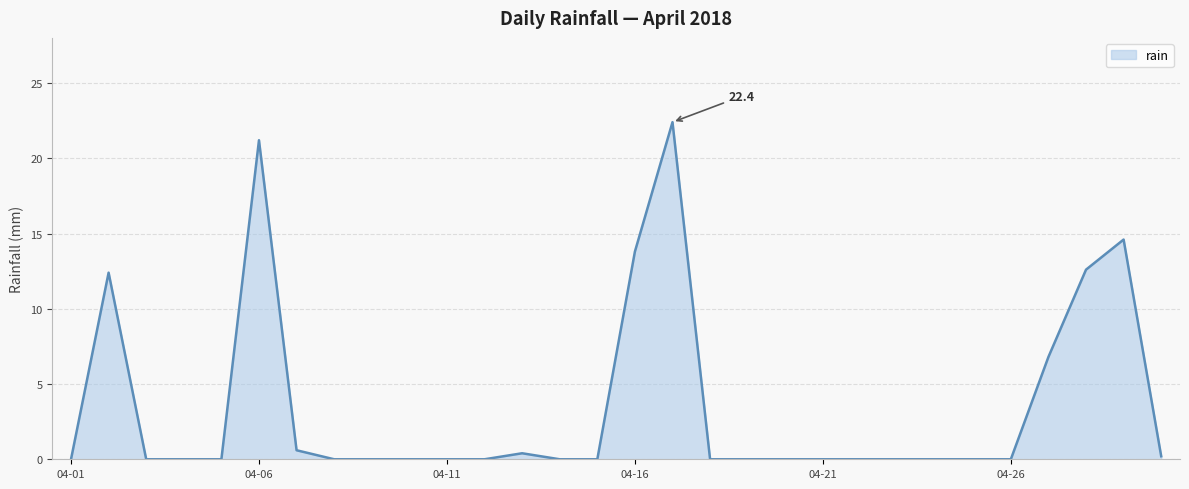

What is the maximum value shown in the chart?

22.4